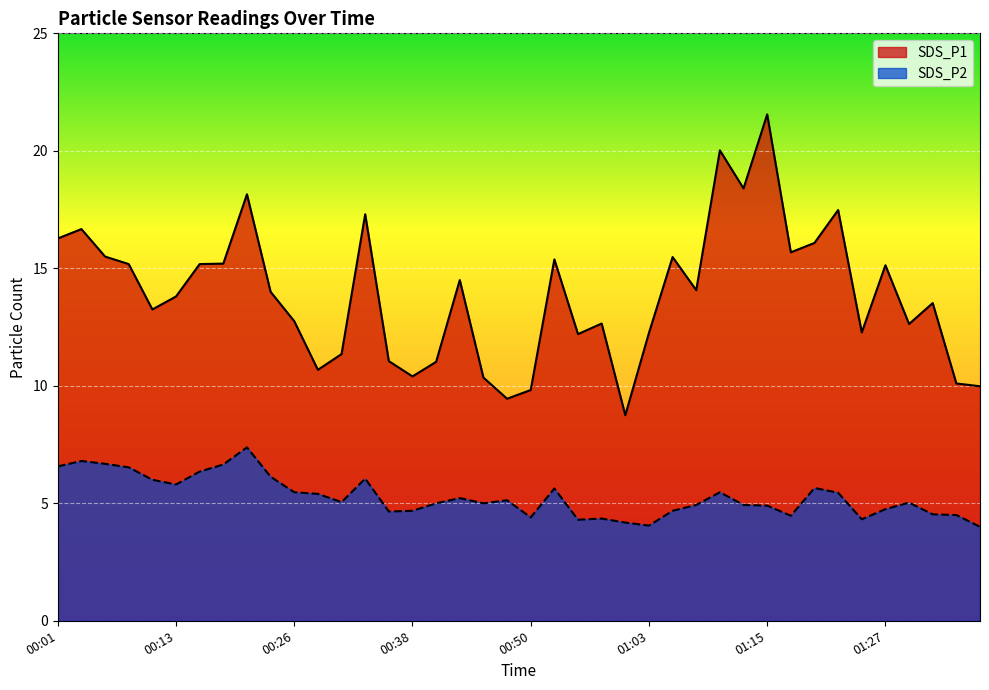

How many interior local valleys does the SDS_P1 series have?

11